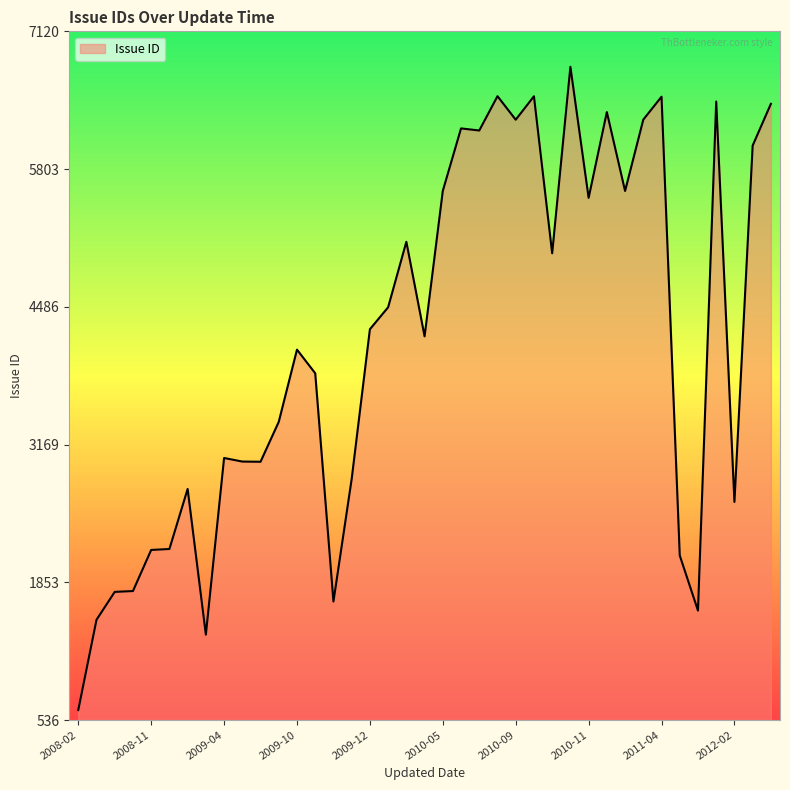

What is the average value?

4141